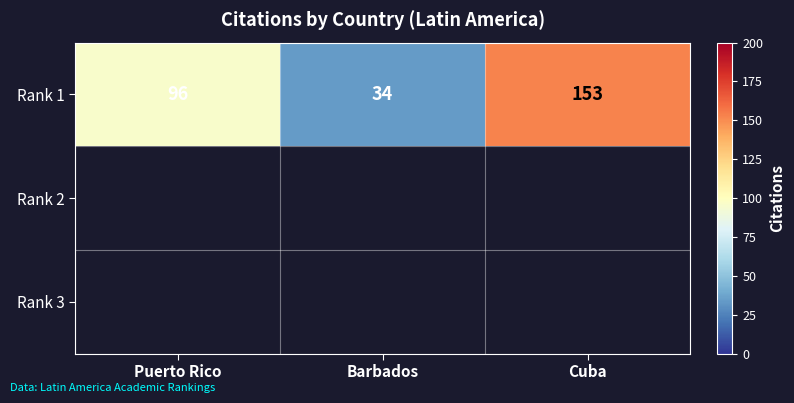

True or false: the data shows 171 at Puerto Rico.

False